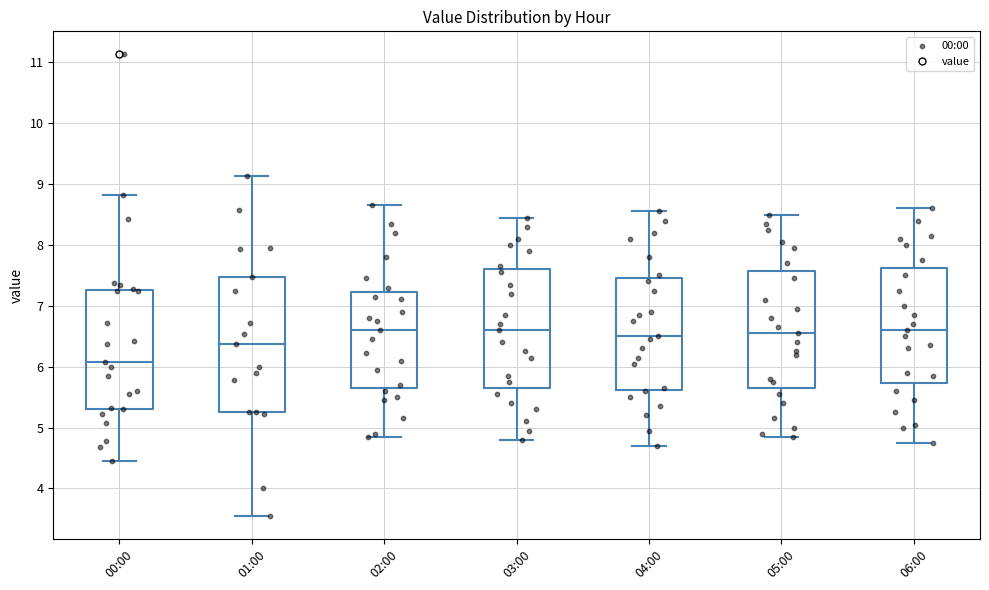

Which box's median line is the lowest?

00:00